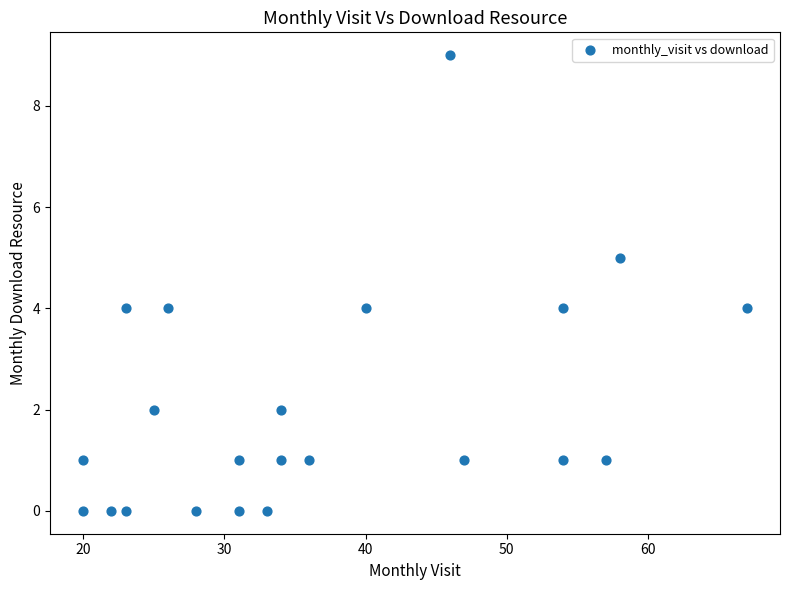

What is the range of Y values (max minus min)?

9